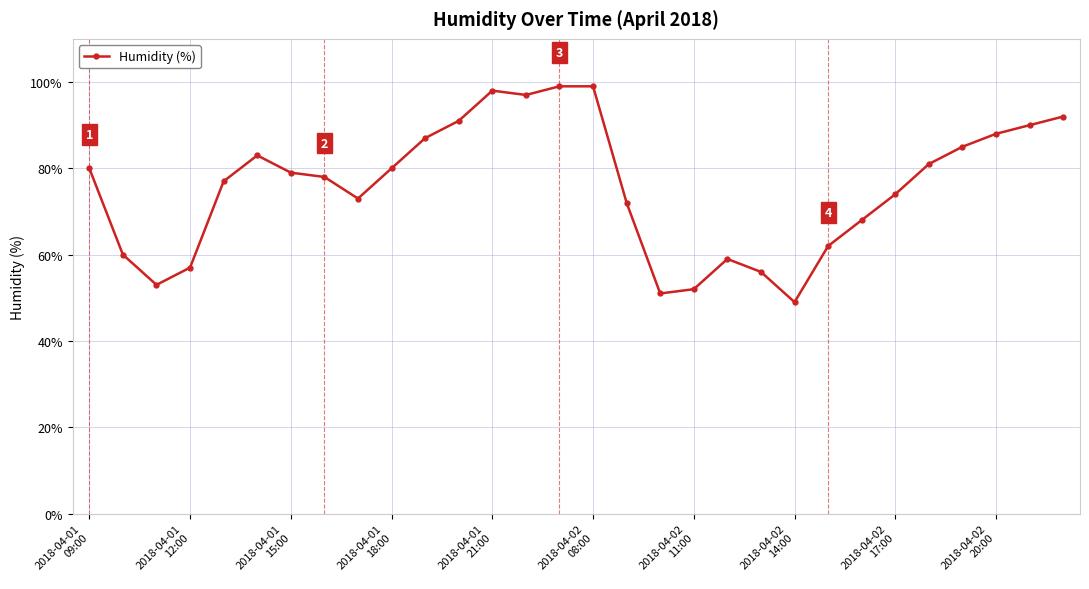

How many points are lower than both their immediate neighbors (excluding endpoints)?

5